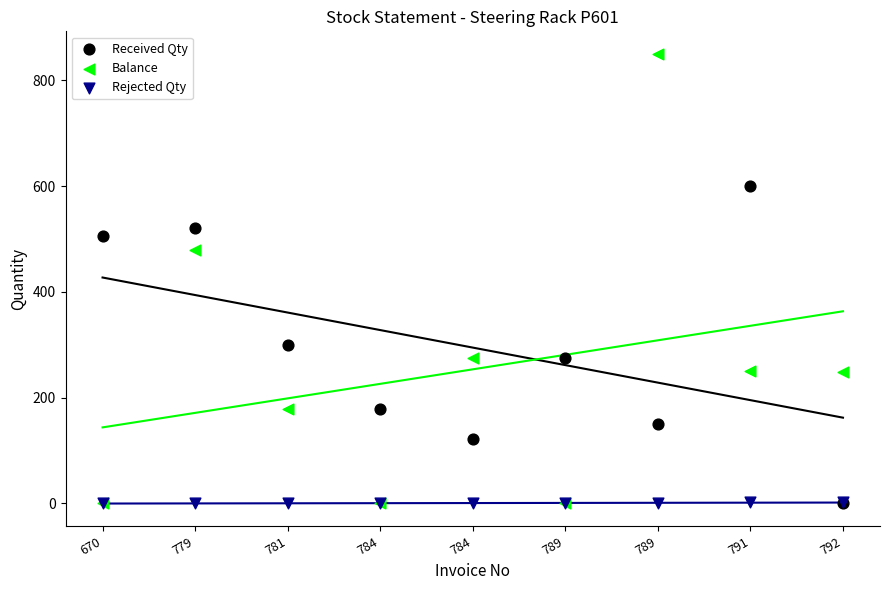

Across all series, what Y value is closest to 425?

479